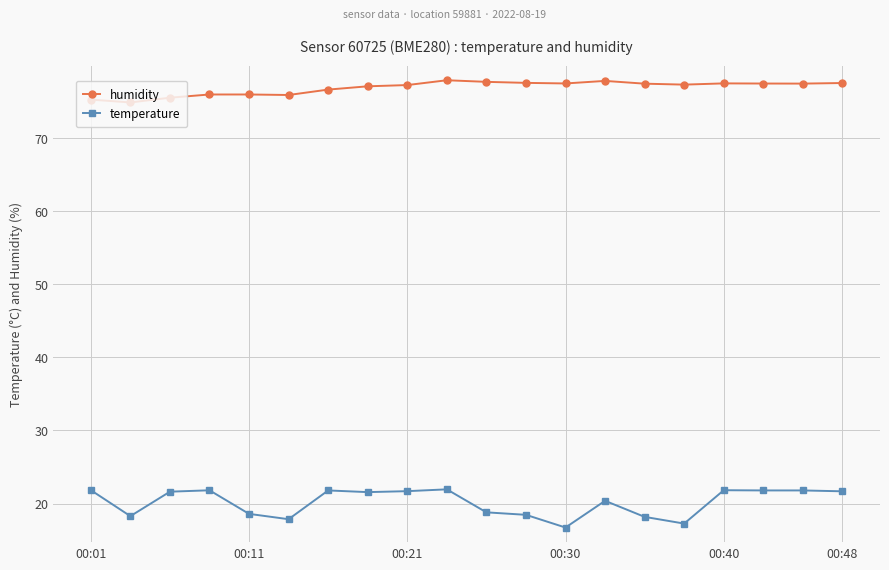

Rank the series by their average value, from highest to lowest.

humidity, temperature